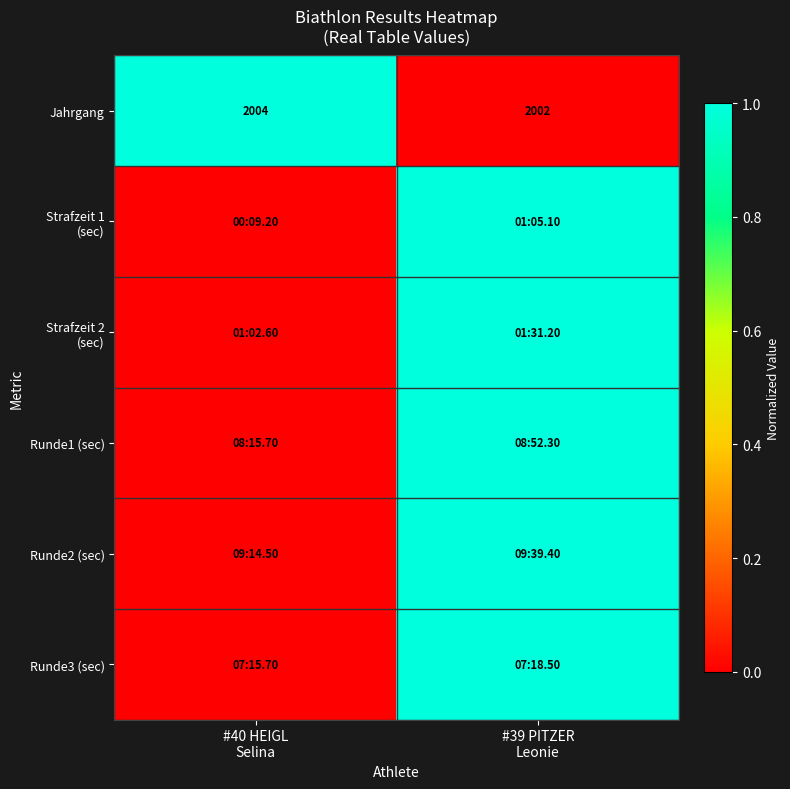

How many categories are shown in the chart?

2